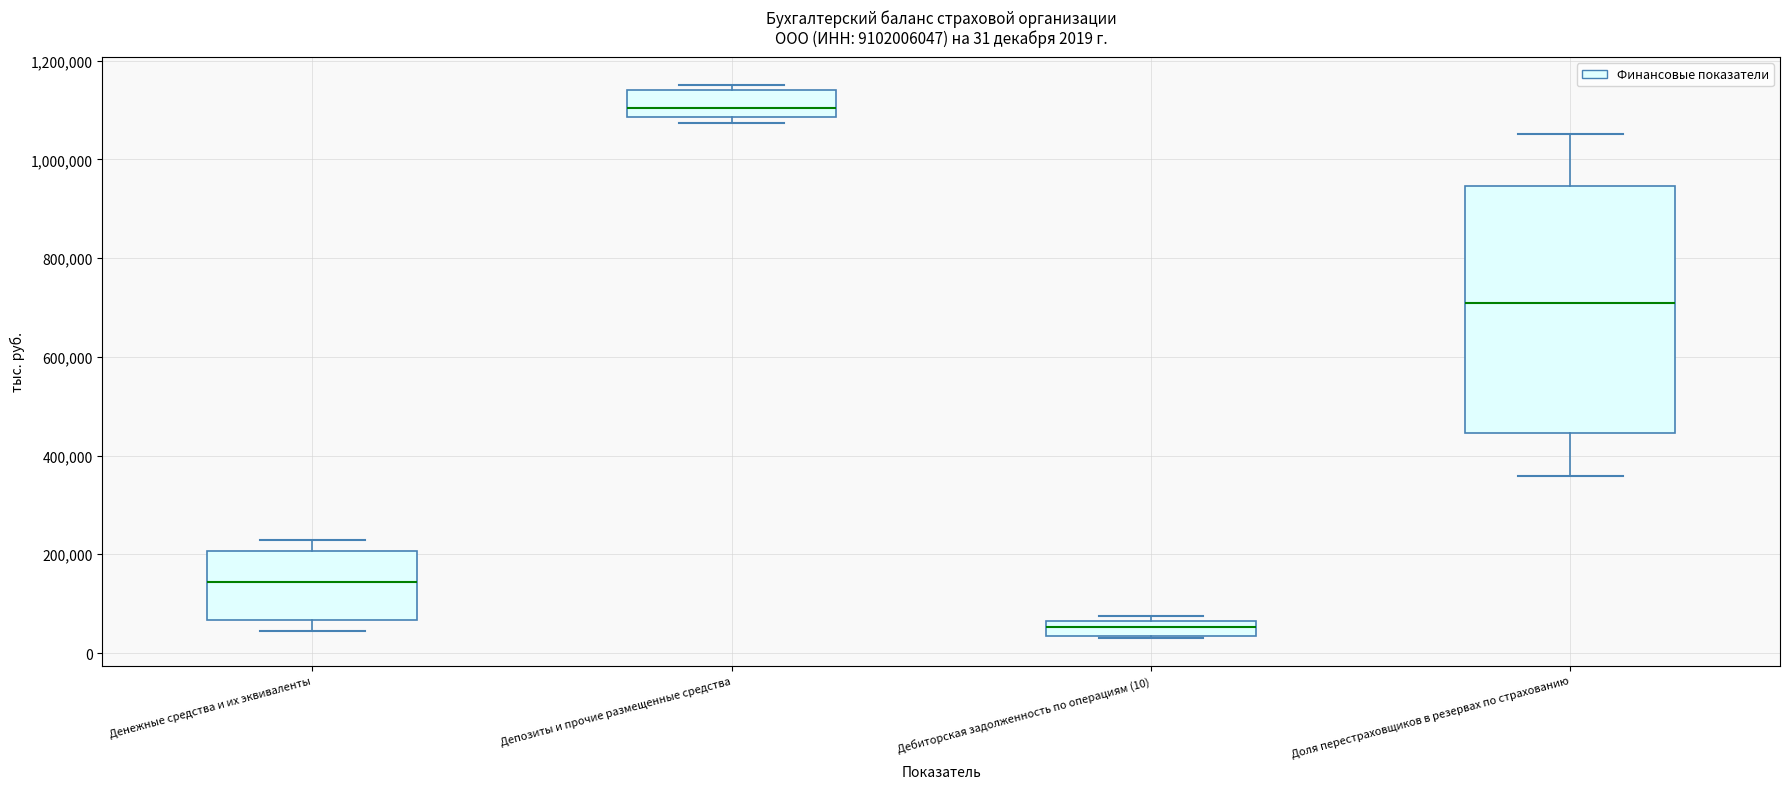

Comparing the boxes themselves (not the whiskers), which one is the tallest?

Доля перестраховщиков в резервах по страхованию